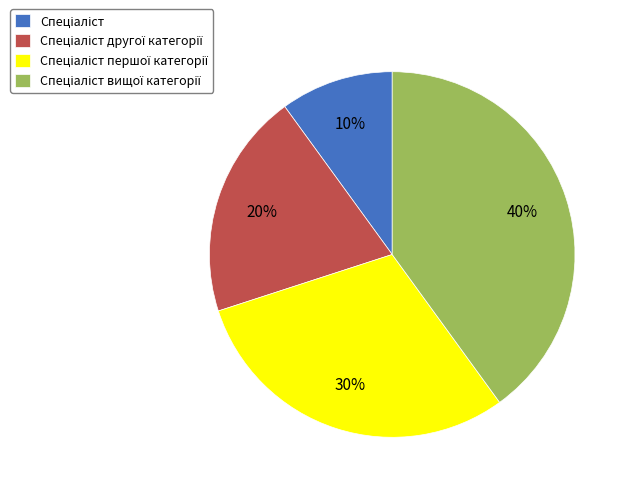

Does any single category account for the majority?

No